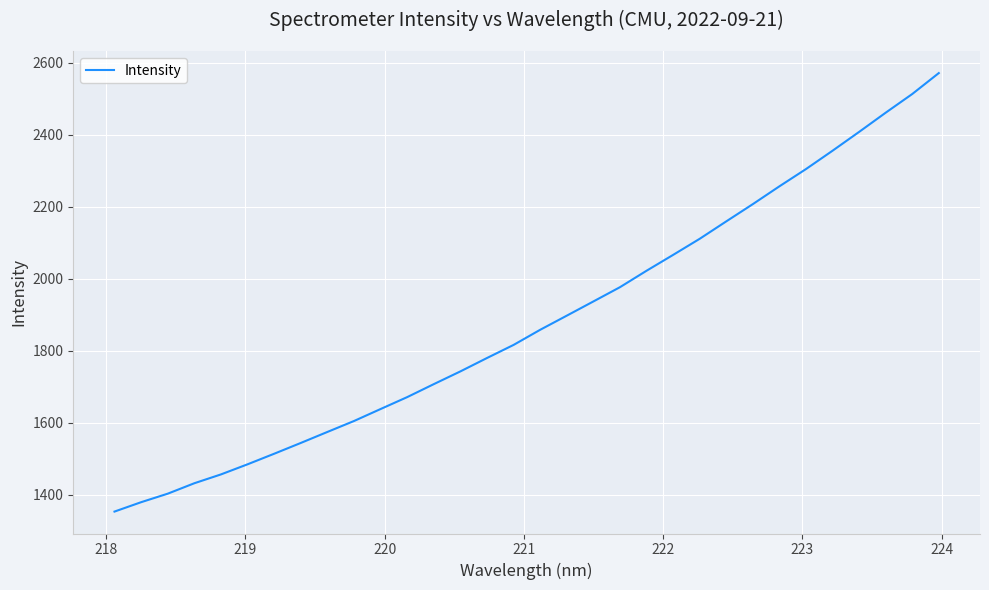

True or false: the data has more than 0 interior local peaks.

False